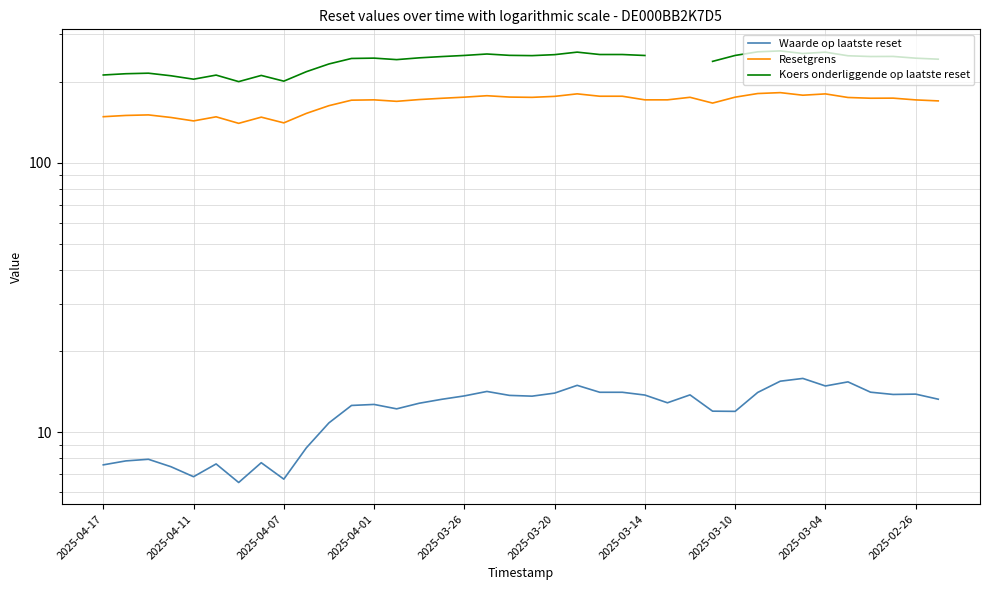

How many values in Koers onderliggende op laatste reset are above zero?

36